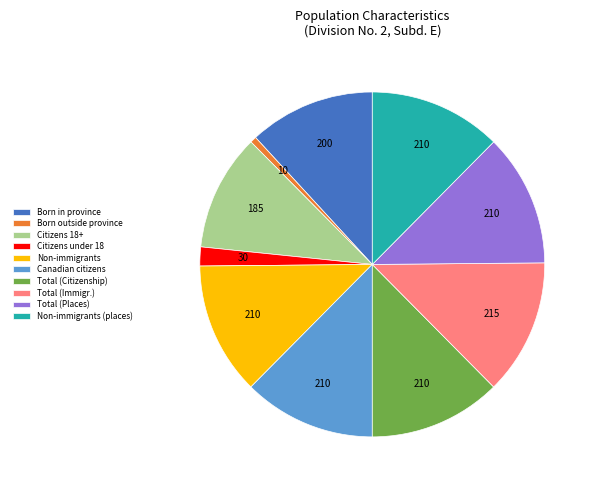

Which has a higher value, Total (Immigr.) or Citizens under 18?

Total (Immigr.)